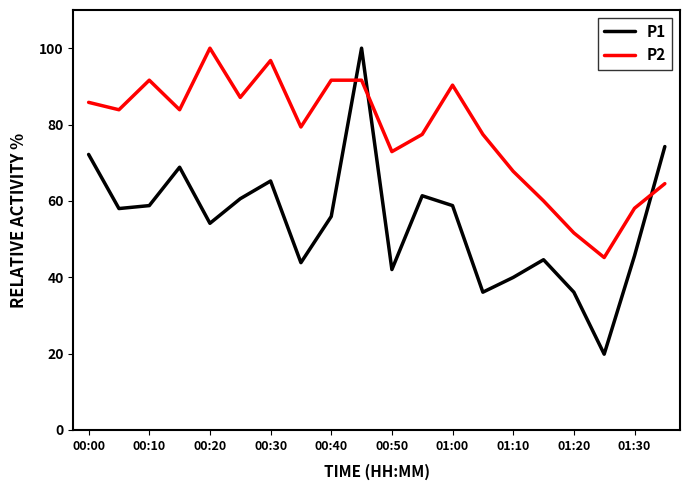

Which series has the widest spread of values?

P1